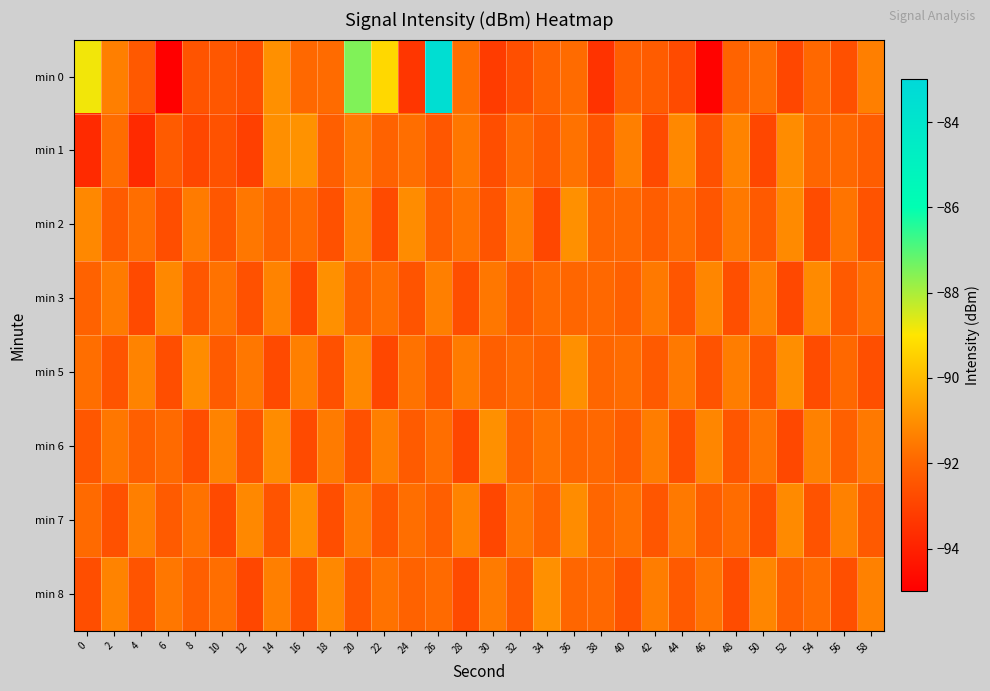

Count the number of categories in the chart.

30